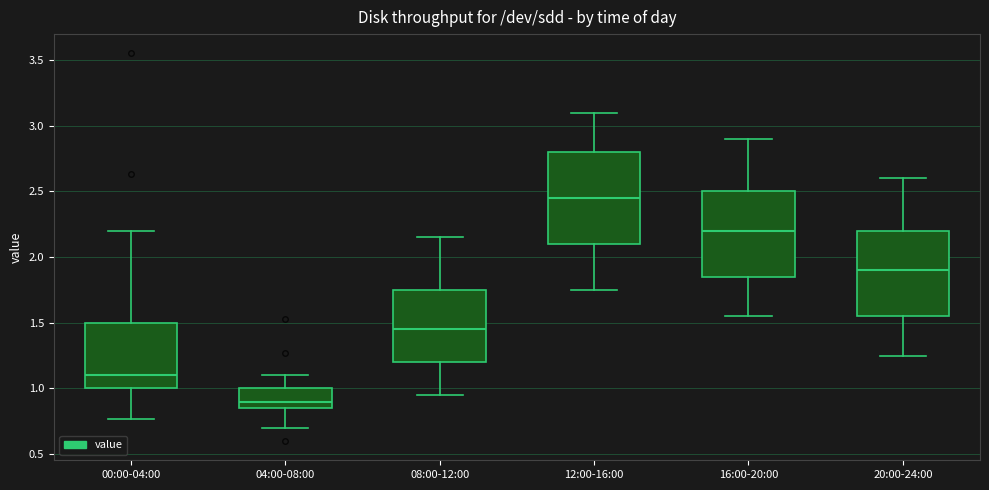

Reading left to right, transcribe this box plot: for each box, give where its median line is, the range the box spans, and where its two whiskers end, as read against the y-axis. The values are not printed on the chart, so give them approximately, as read against the axis.

00:00-04:00: median 1.10, box 1.00 to 1.50, whiskers 0.75 to 2.20
04:00-08:00: median 0.90, box 0.85 to 1.00, whiskers 0.70 to 1.10
08:00-12:00: median 1.45, box 1.20 to 1.75, whiskers 0.95 to 2.15
12:00-16:00: median 2.45, box 2.10 to 2.80, whiskers 1.75 to 3.10
16:00-20:00: median 2.20, box 1.85 to 2.50, whiskers 1.55 to 2.90
20:00-24:00: median 1.90, box 1.55 to 2.20, whiskers 1.25 to 2.60